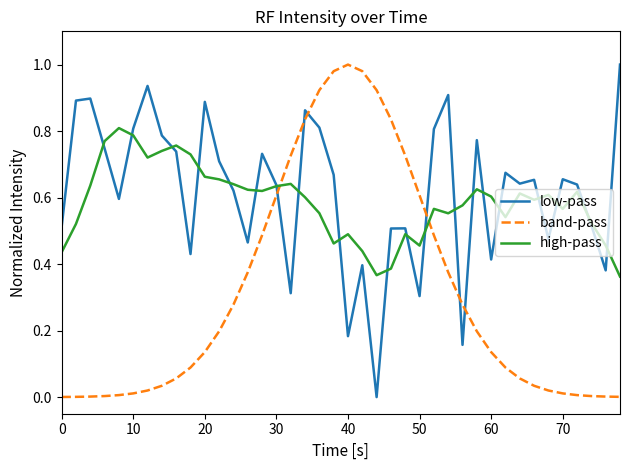

True or false: band-pass and high-pass intersect in this chart.

True